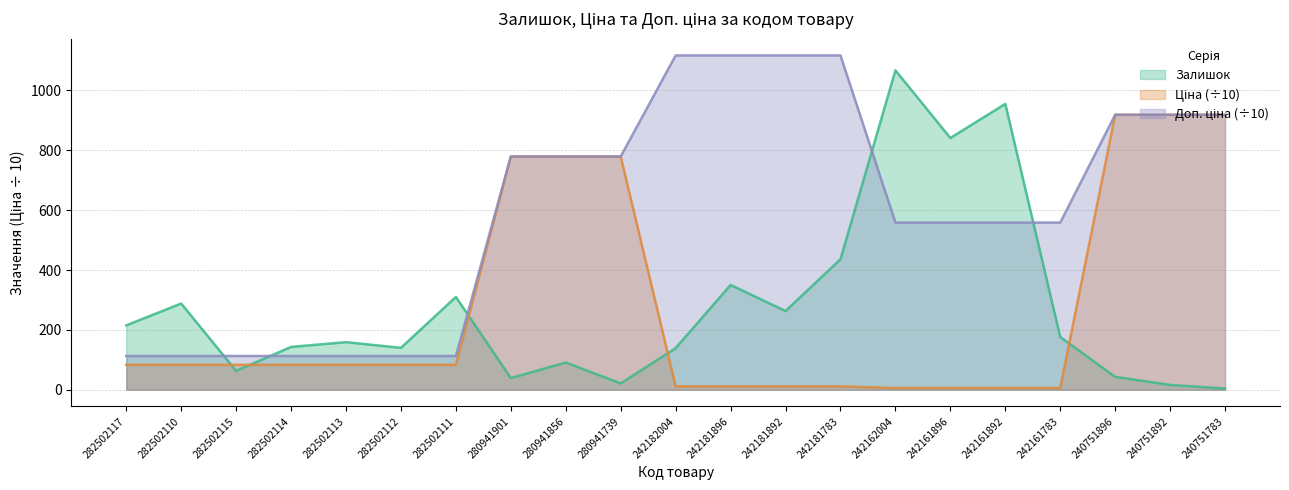

What is the value of the Ціна point at the 6th from the left?

83.2